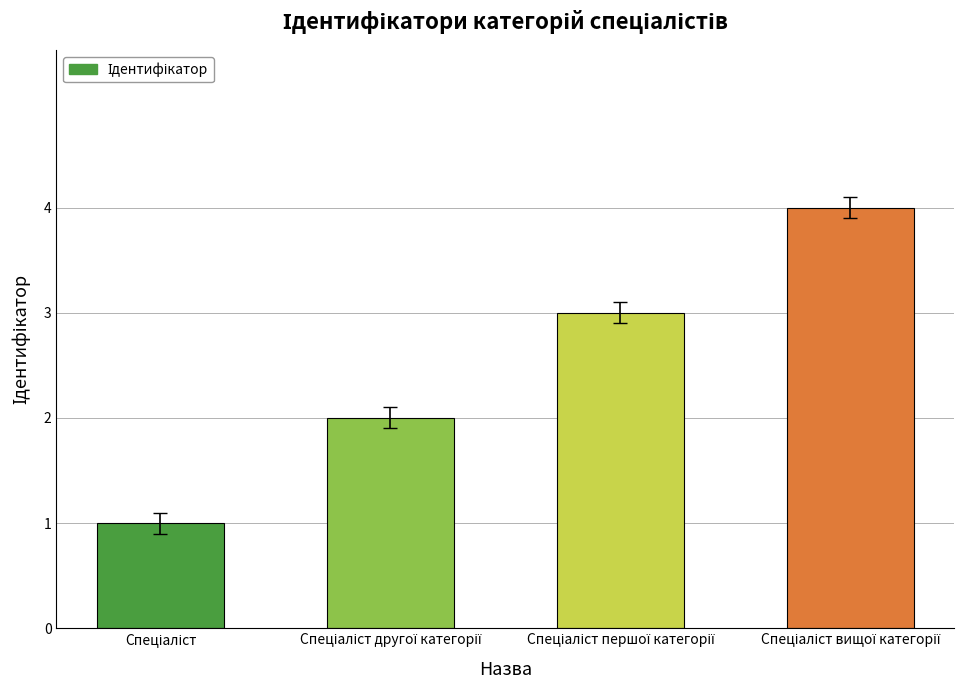

What is the sum of all values?

10